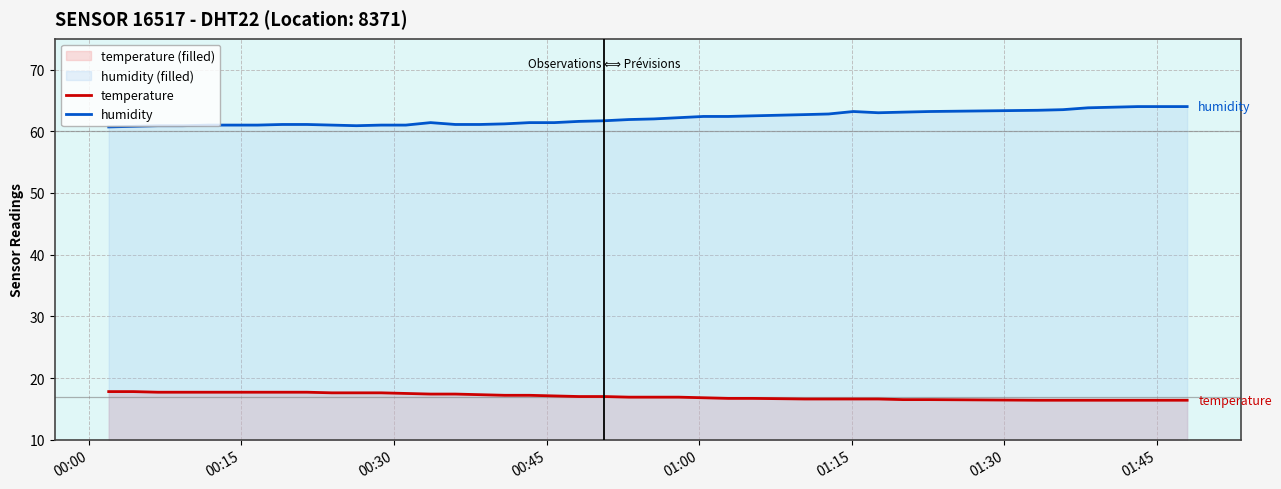

What is the value of the humidity point at the 3rd from the left?

60.9